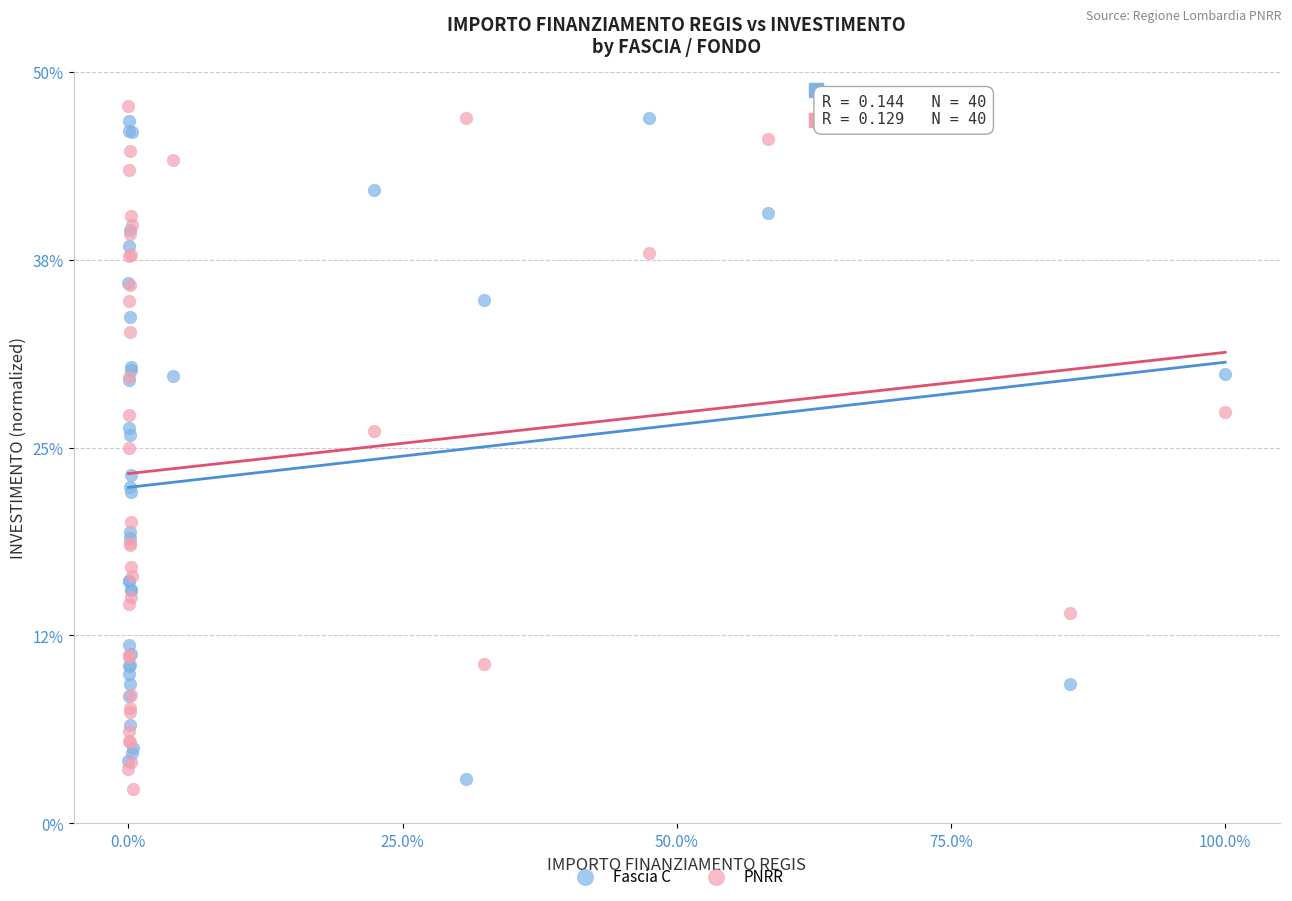

Which series reaches the maximum Y coordinate?

PNRR